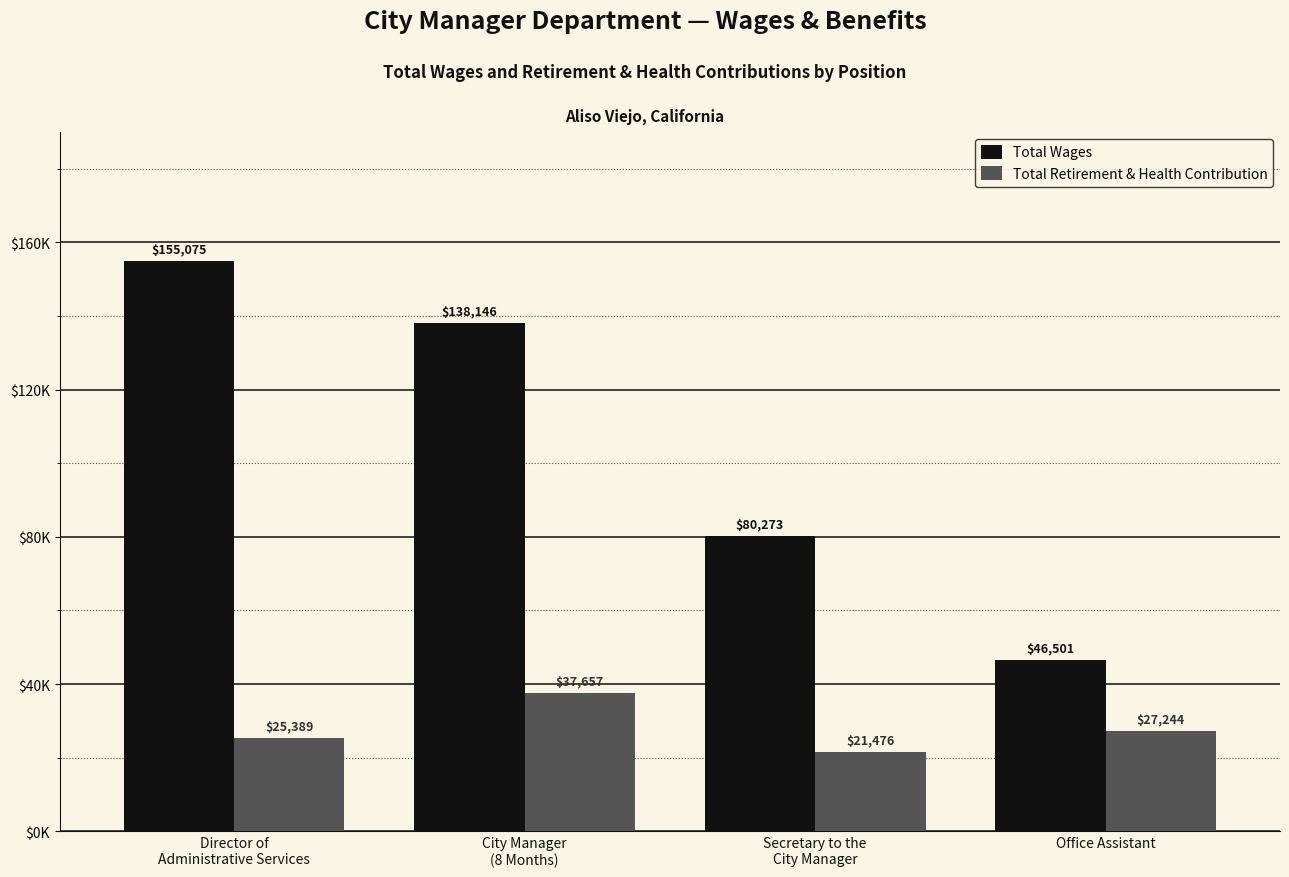

At Director of
Administrative Services, list the series in order from largest to smallest.

Total Wages, Total Retirement & Health Contribution